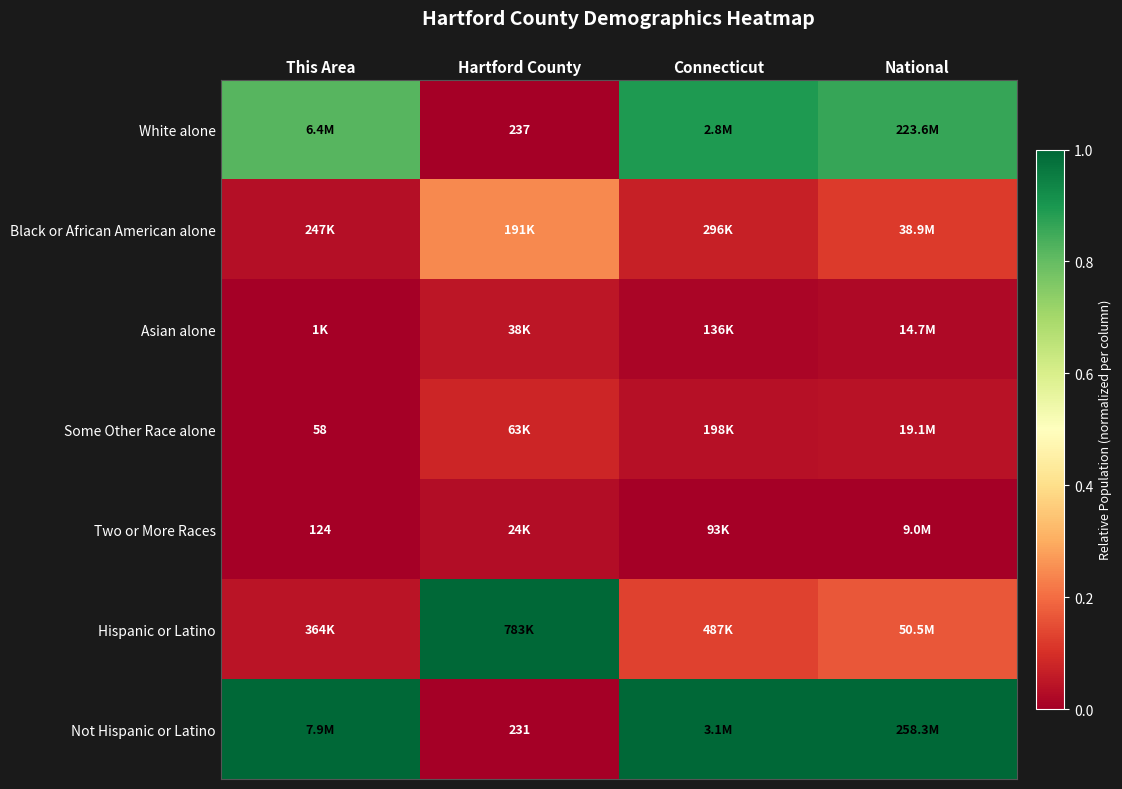

Is the value of Not Hispanic or Latino at This Area greater than the value of White alone at Connecticut?

Yes